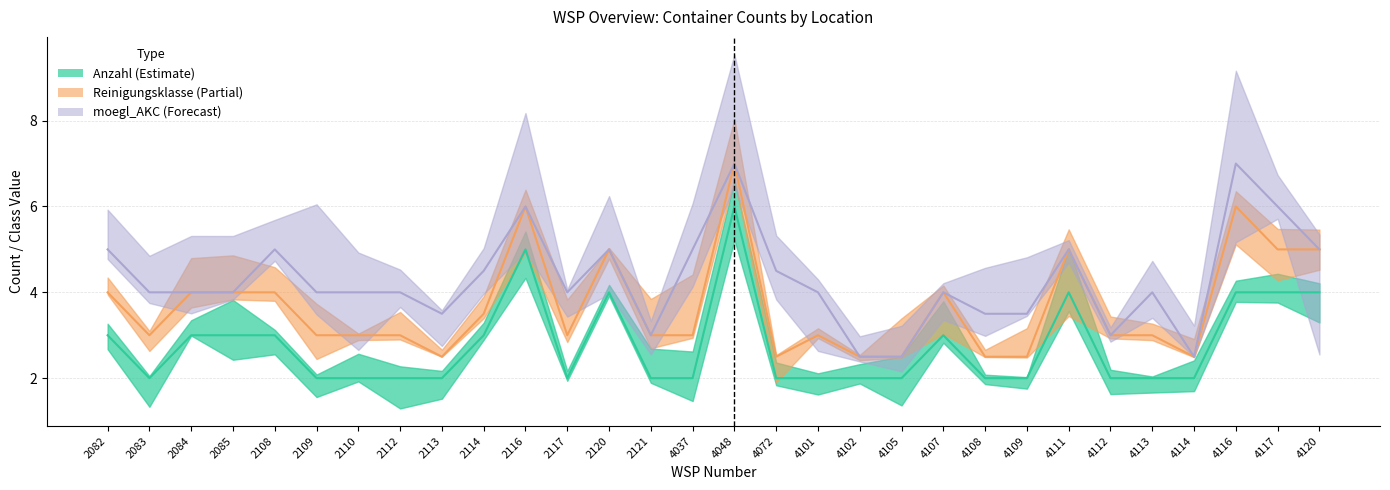

Which series has the widest spread of values?

Anzahl (Estimate)